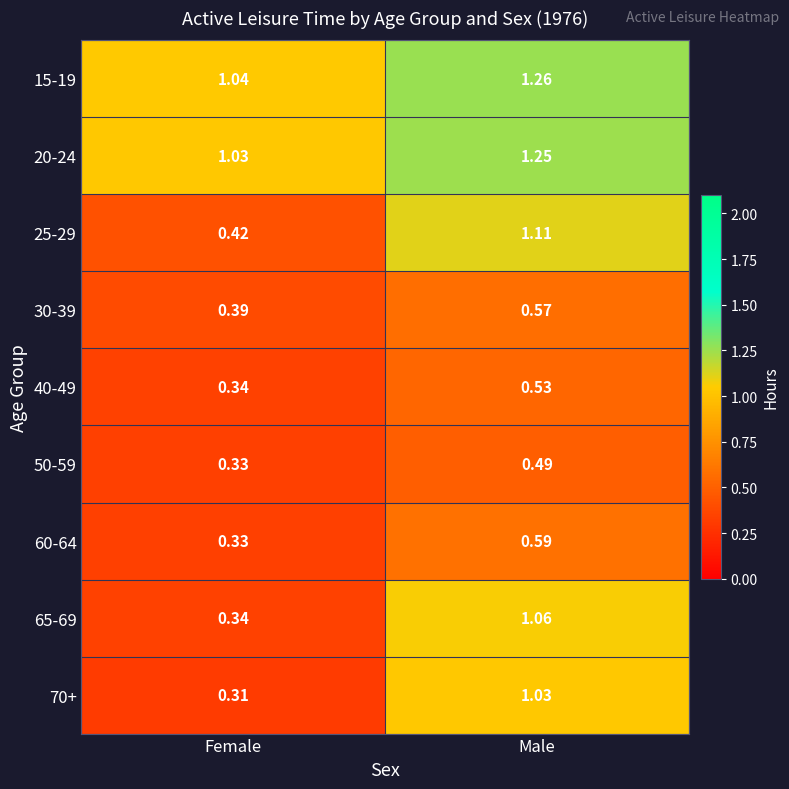

At which category does the chart reach its peak across all series?

Male